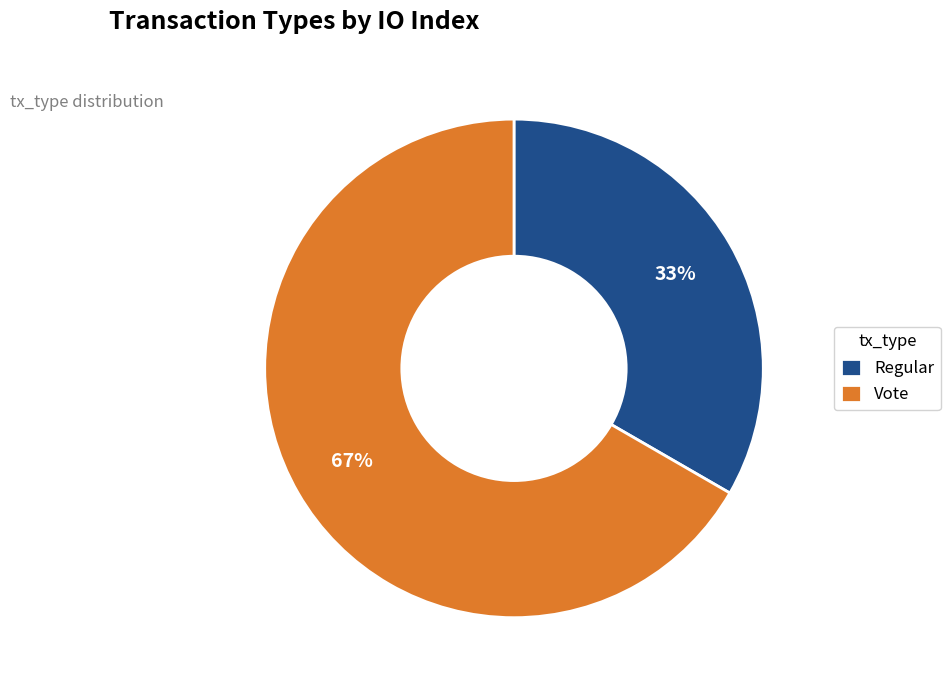

Do Vote and Regular together represent more than half of the pie?

Yes